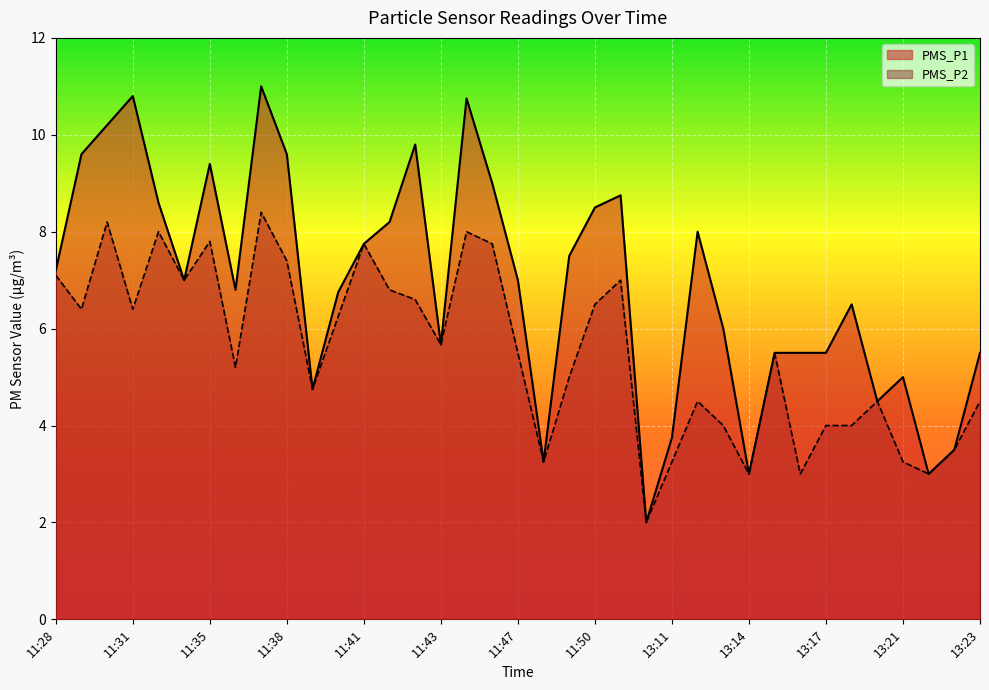

At which category is the sum across all series the highest?

11:37